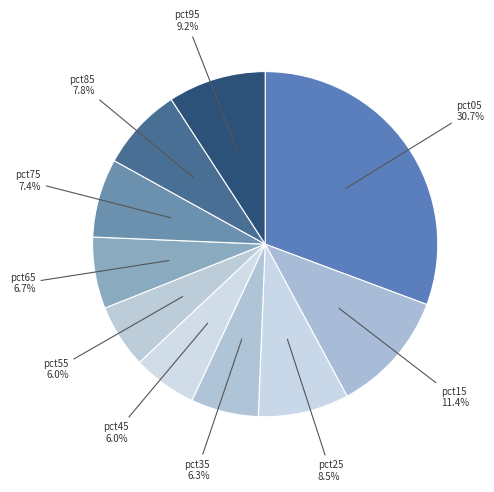

Does pct95 account for over 50% of the chart?

No